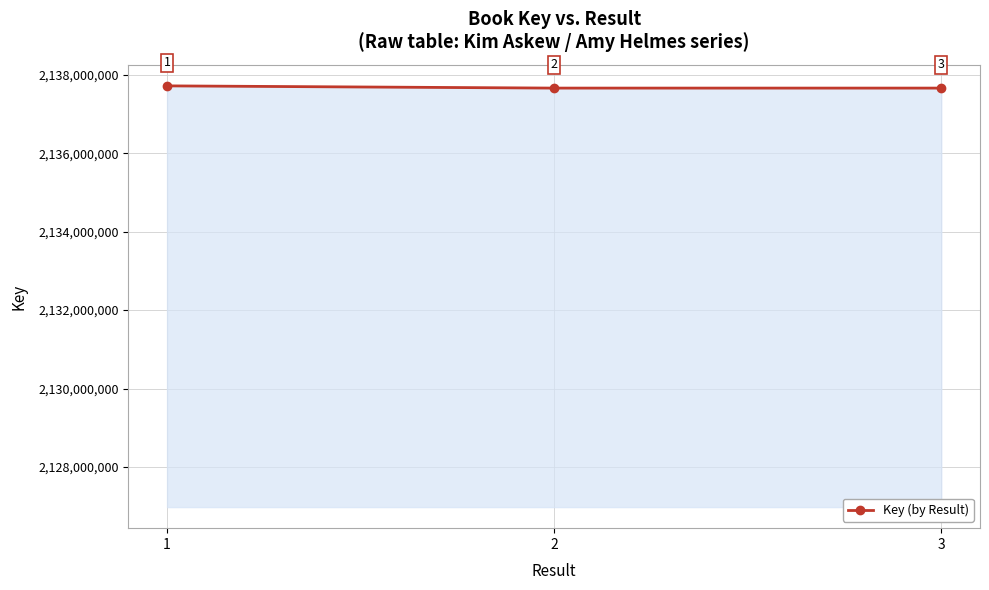

What is the ratio of the value at 3 to the value at 1?

1.0